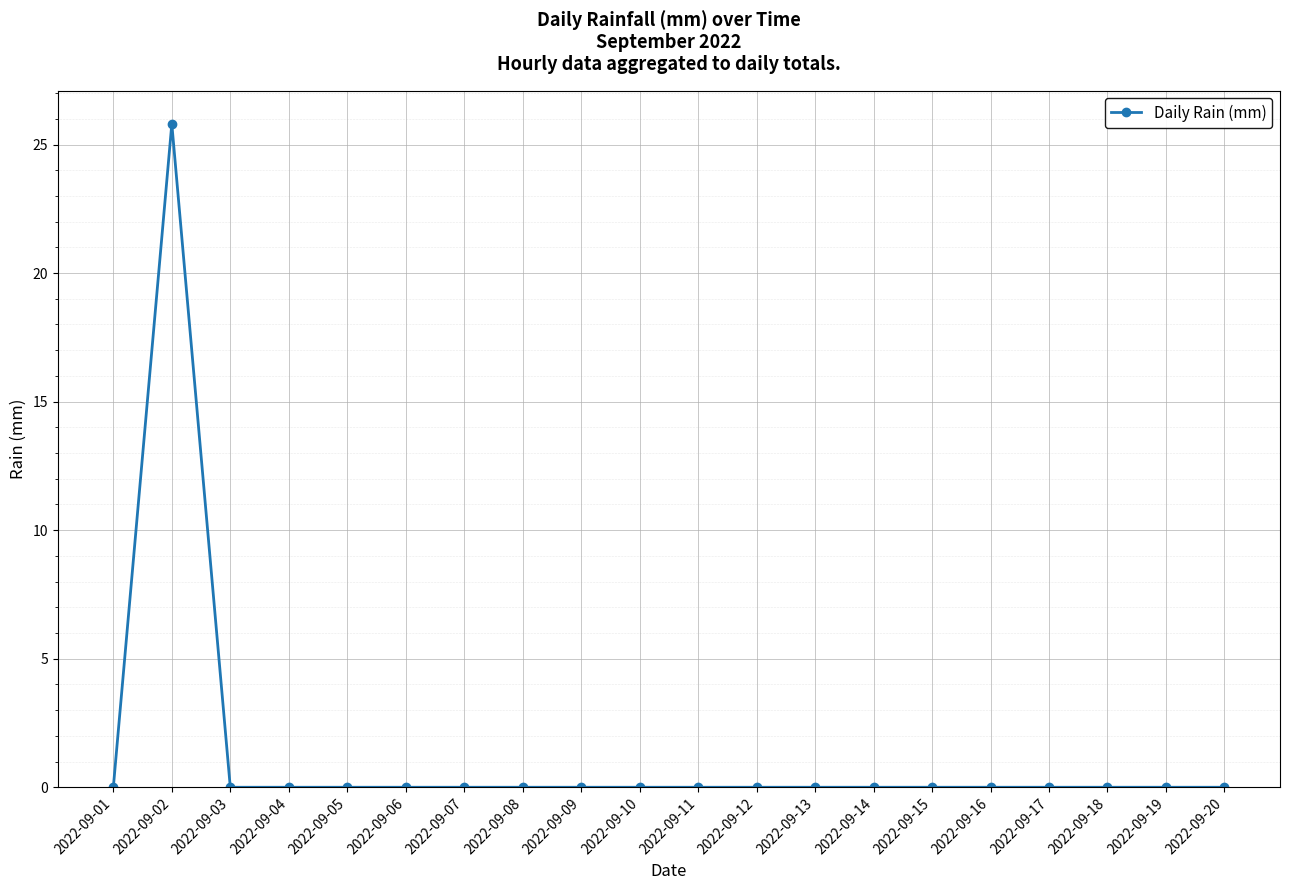

What is the greatest value displayed?

25.8